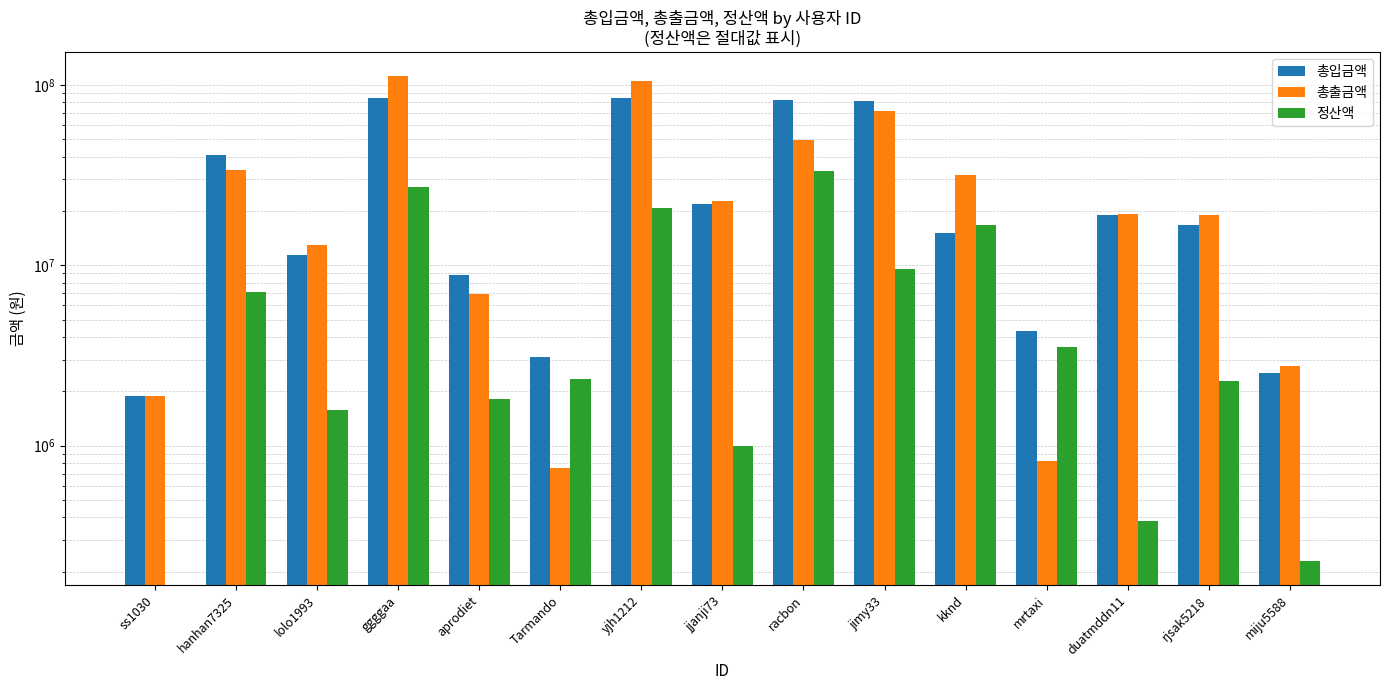

How many data points does each series have?

15